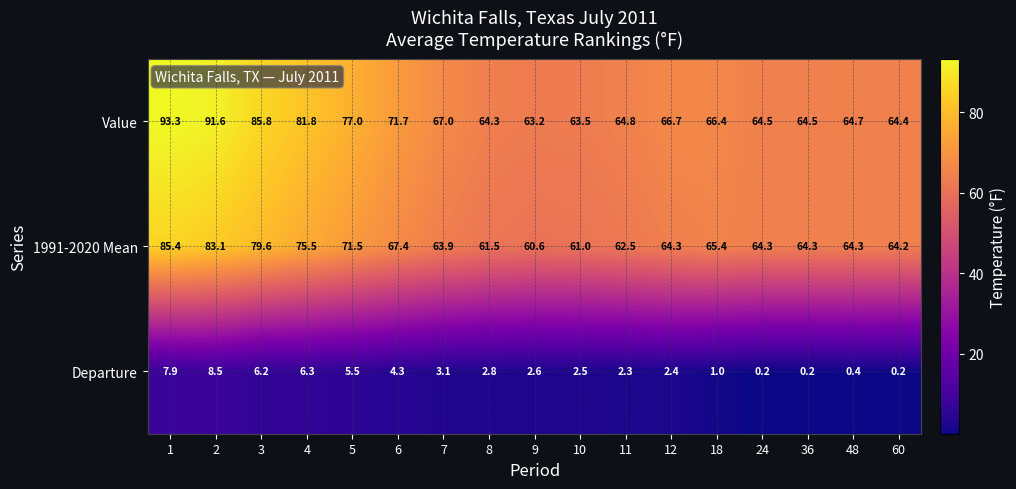

What is the sum of the Value values at 48 and 11?

129.5